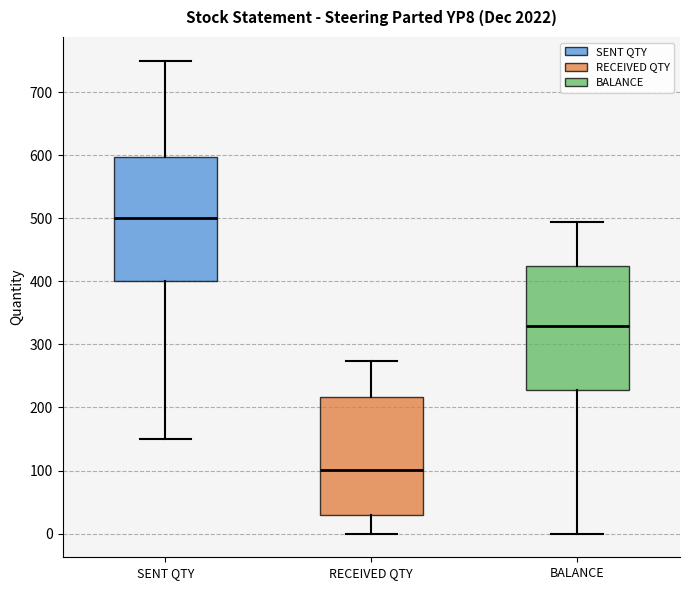

Reading left to right, read every box against the y-axis: the position of its median line, the range the box covers, and the ends of its whiskers. The values are not printed on the chart, so give them approximately, as read against the axis.

SENT QTY: median 500, box 400 to 600, whiskers 150 to 750
RECEIVED QTY: median 100, box 30 to 220, whiskers 0 to 270
BALANCE: median 330, box 230 to 420, whiskers 0 to 490